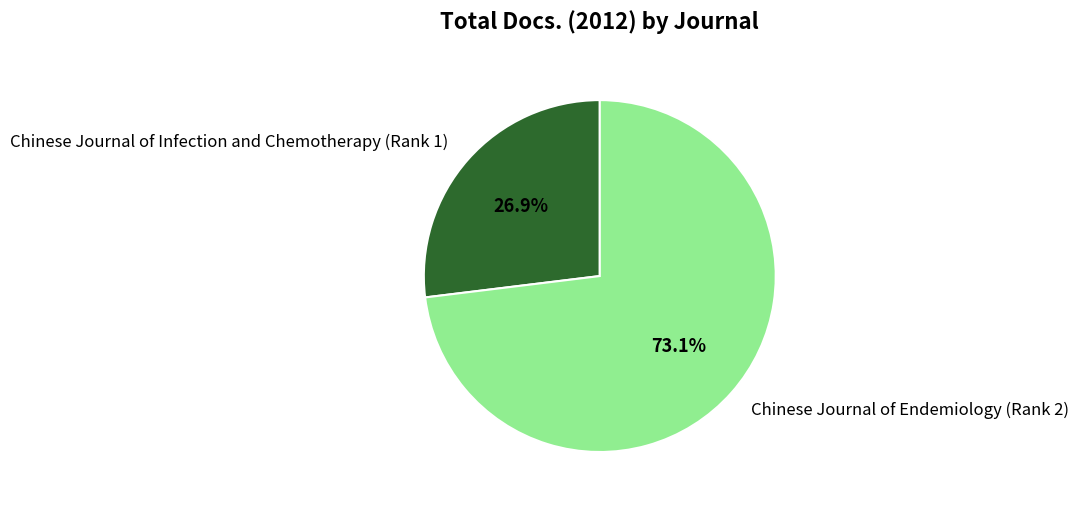

Does Chinese Journal of Infection and Chemotherapy (Rank 1) account for over 50% of the chart?

No